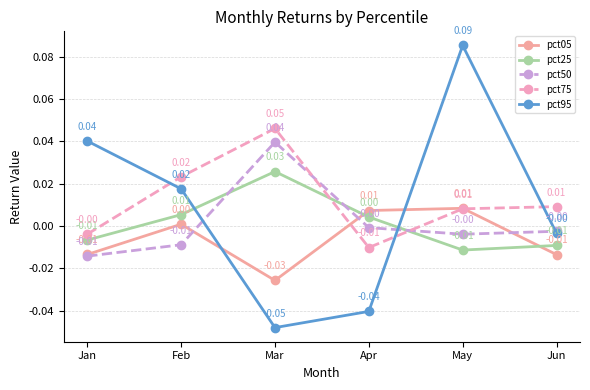

In pct75, how many points are higher than both neighbors (excluding endpoints)?

1